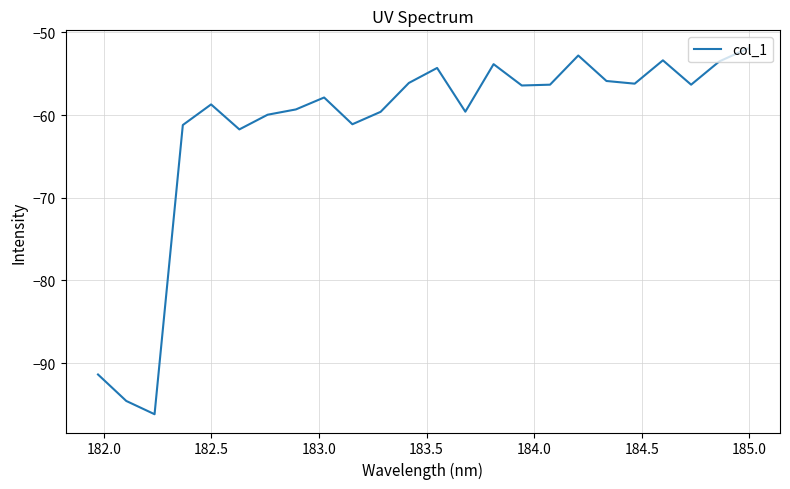

What is the difference between the maximum and minimum values?

44.2